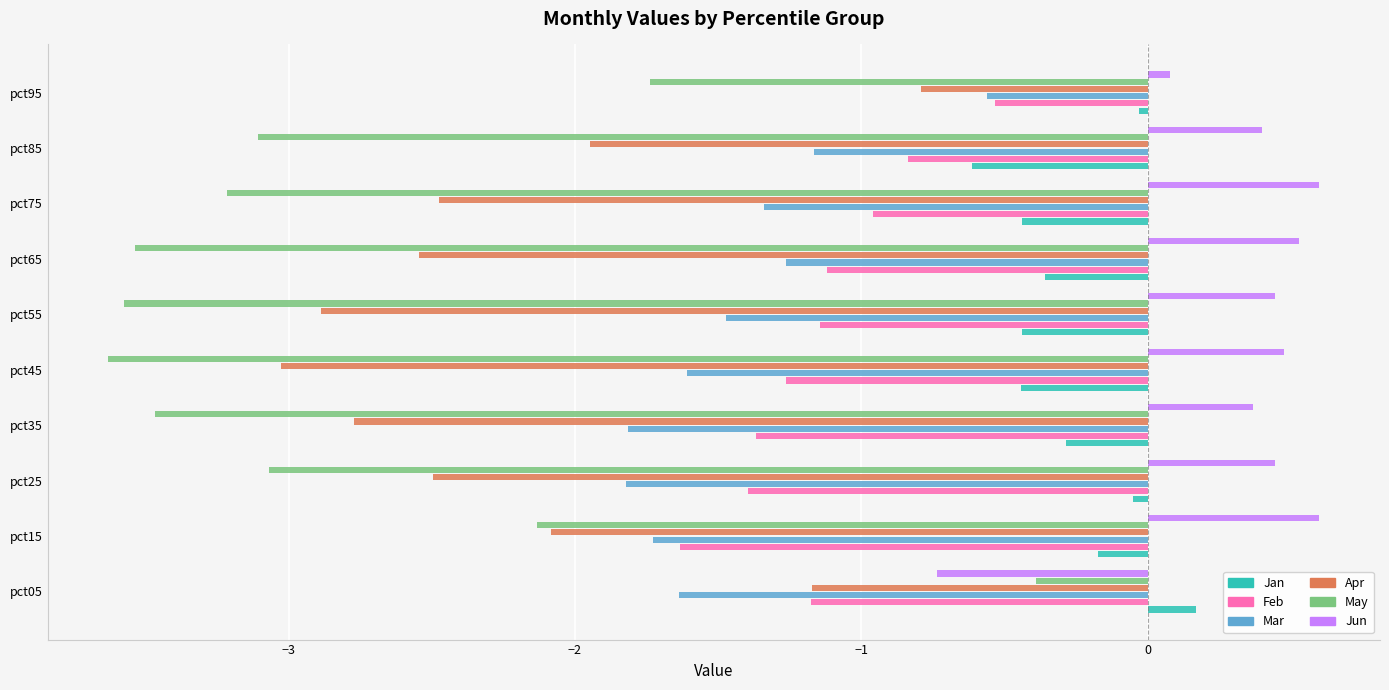

Which series has the widest spread of values?

May